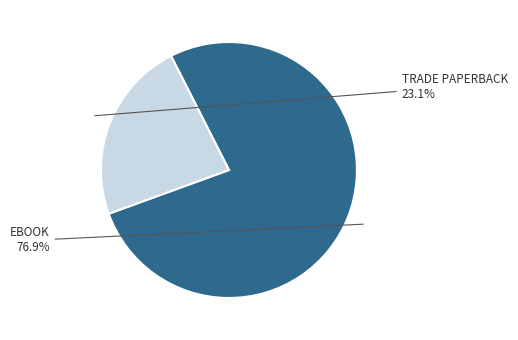

How many slices are in this pie chart?

2